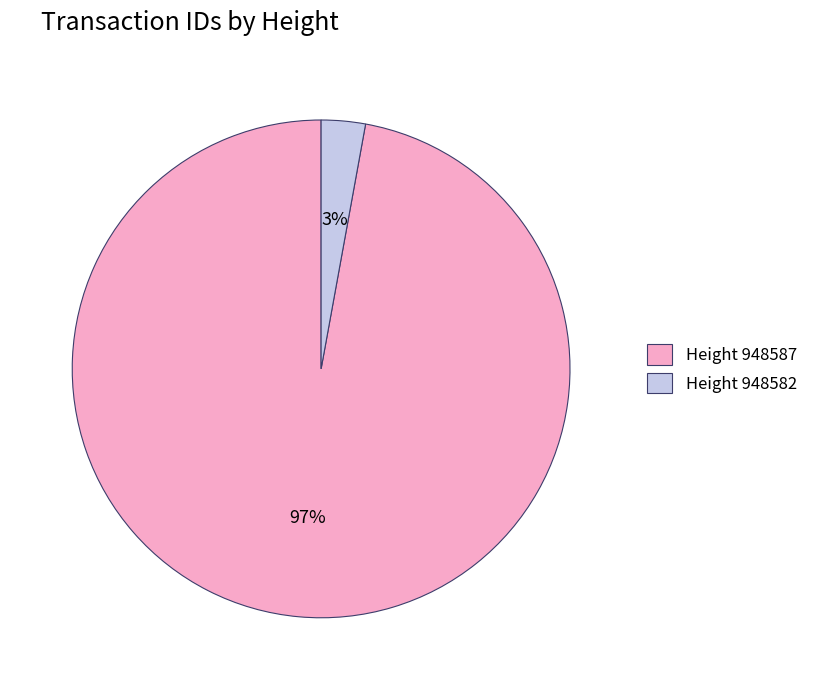

To the nearest percent, what percentage of the pie is Height 948587?

97%